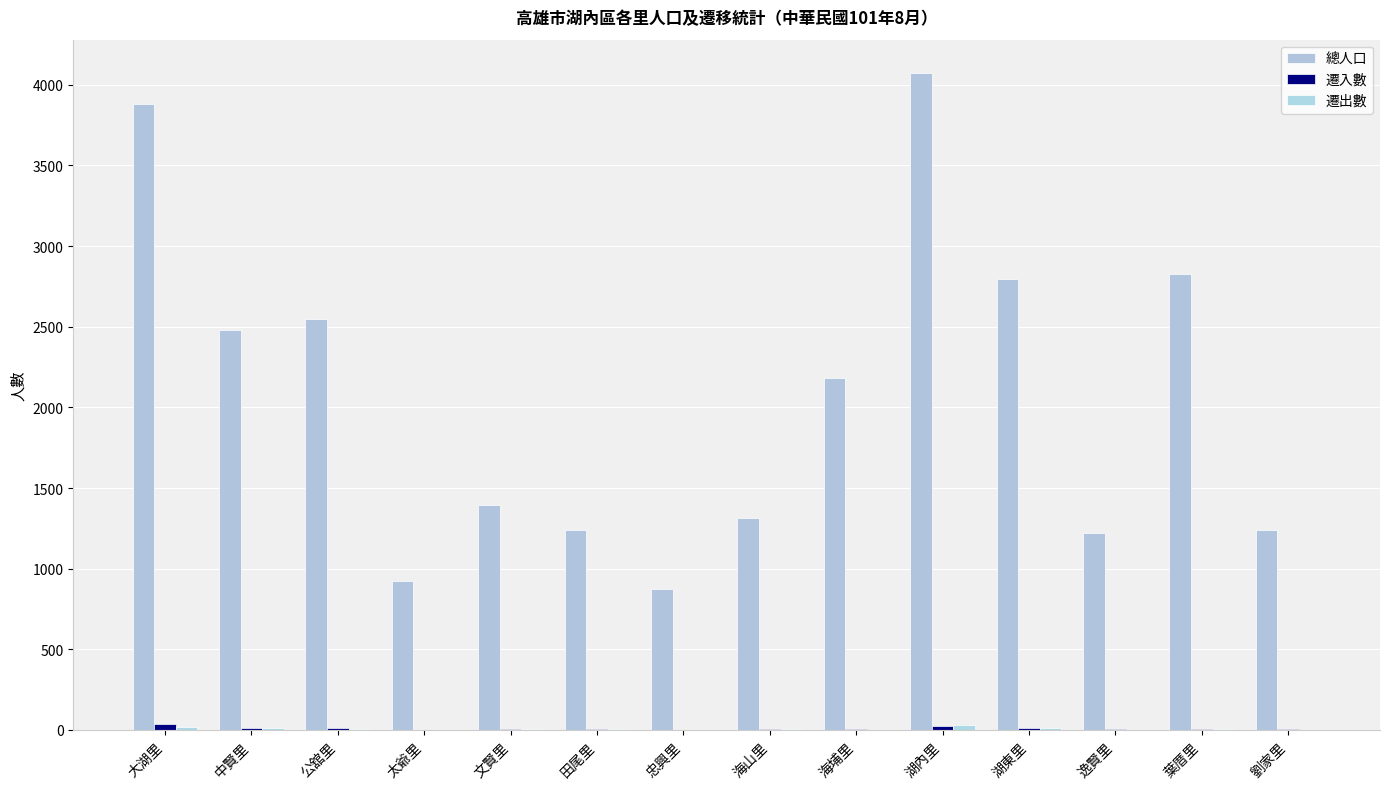

What is the sum of the 遷入數 values at 湖東里 and 忠興里?

13